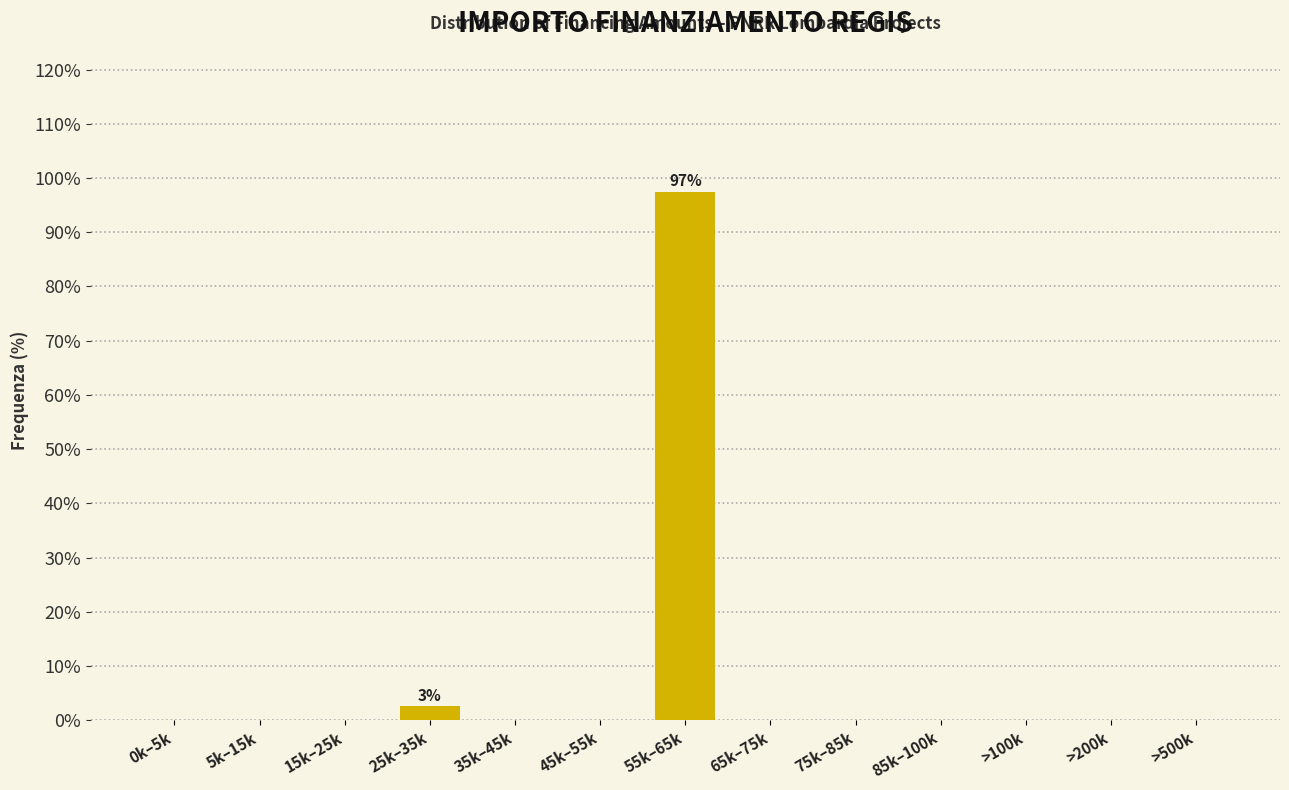

Reading left to right, extract all data points from this chart.

0k–5k=0.0	5k–15k=0.0	15k–25k=0.0	25k–35k=2.6	35k–45k=0.0	45k–55k=0.0	55k–65k=97.4	65k–75k=0.0	75k–85k=0.0	85k–100k=0.0	>100k=0.0	>200k=0.0	>500k=0.0